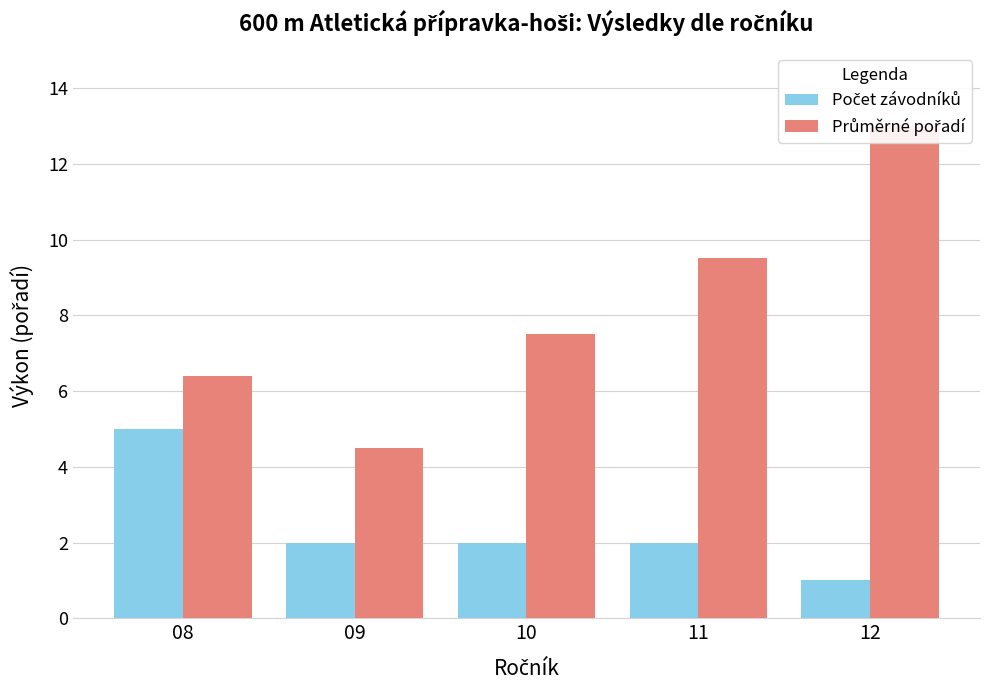

How many series are shown in this chart?

2